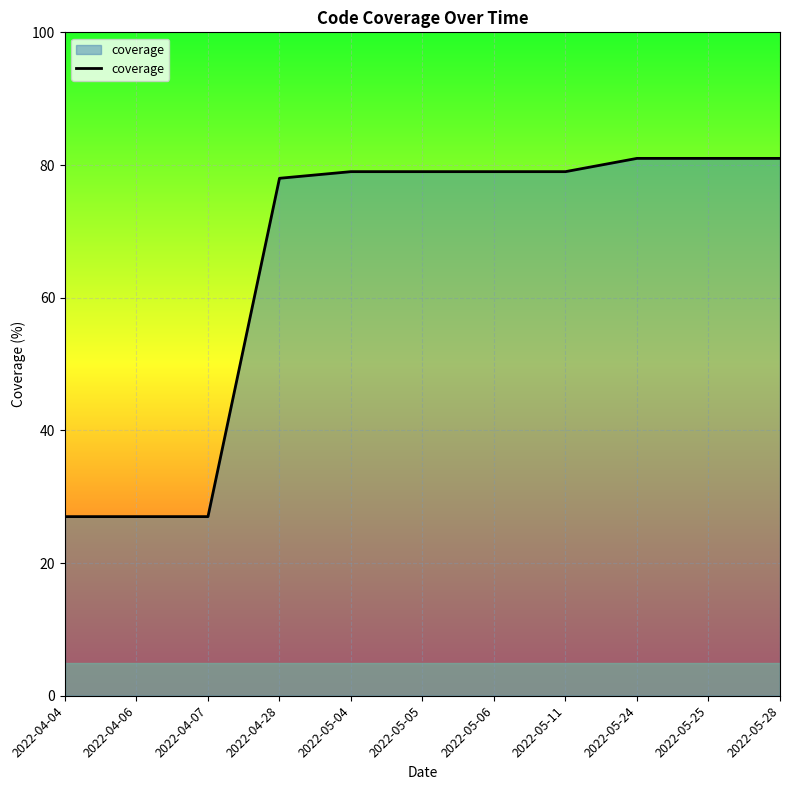

What is the approximate value at 2022-04-07?

27